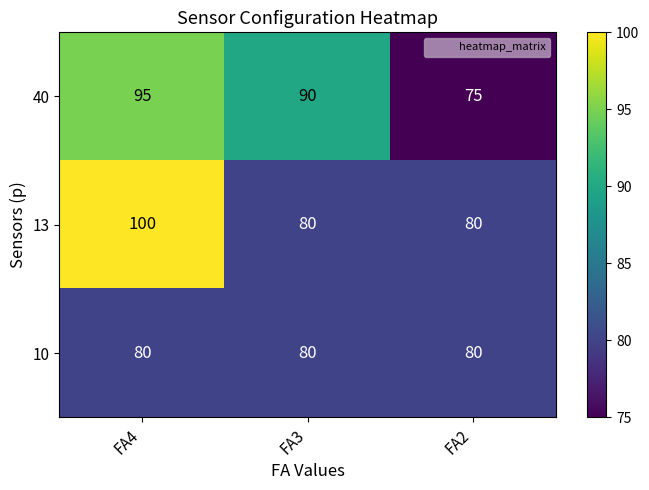

What is the sum of all 13 values?

260